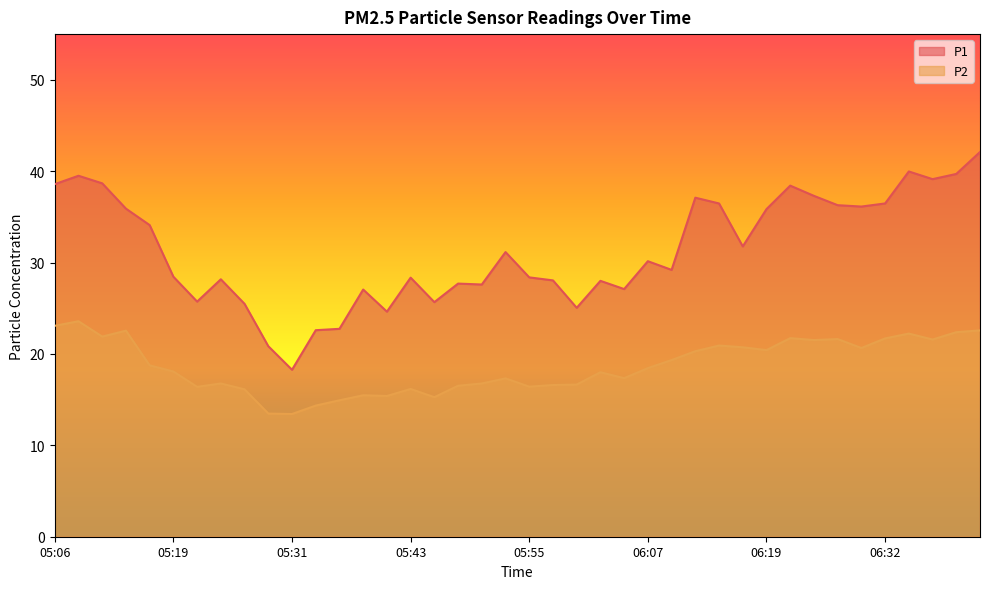

Between 06:15 and 06:39, which is larger?

06:39